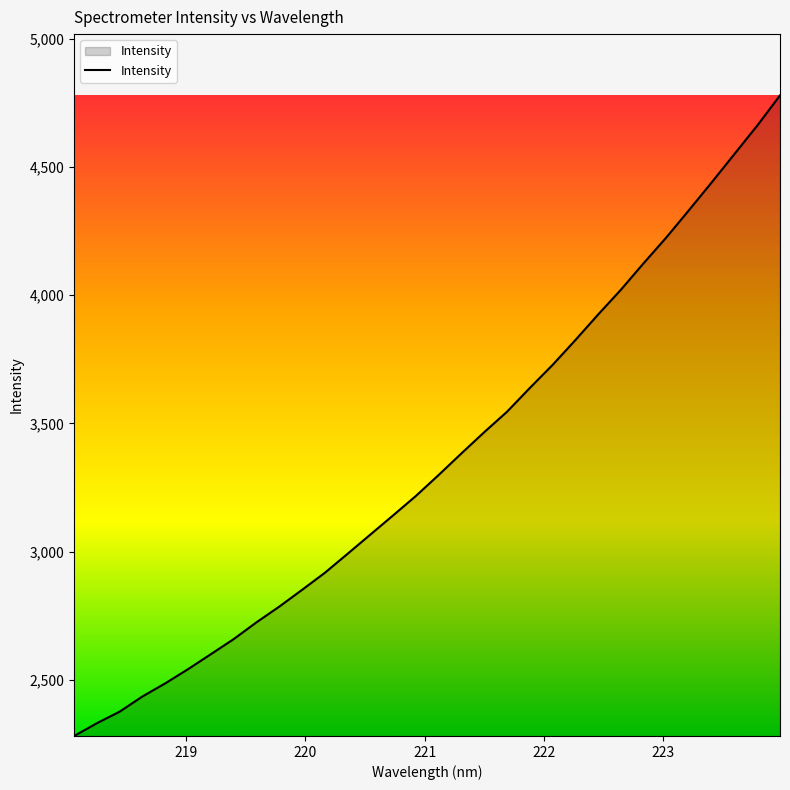

What is the difference between the maximum and minimum values?

2497.8